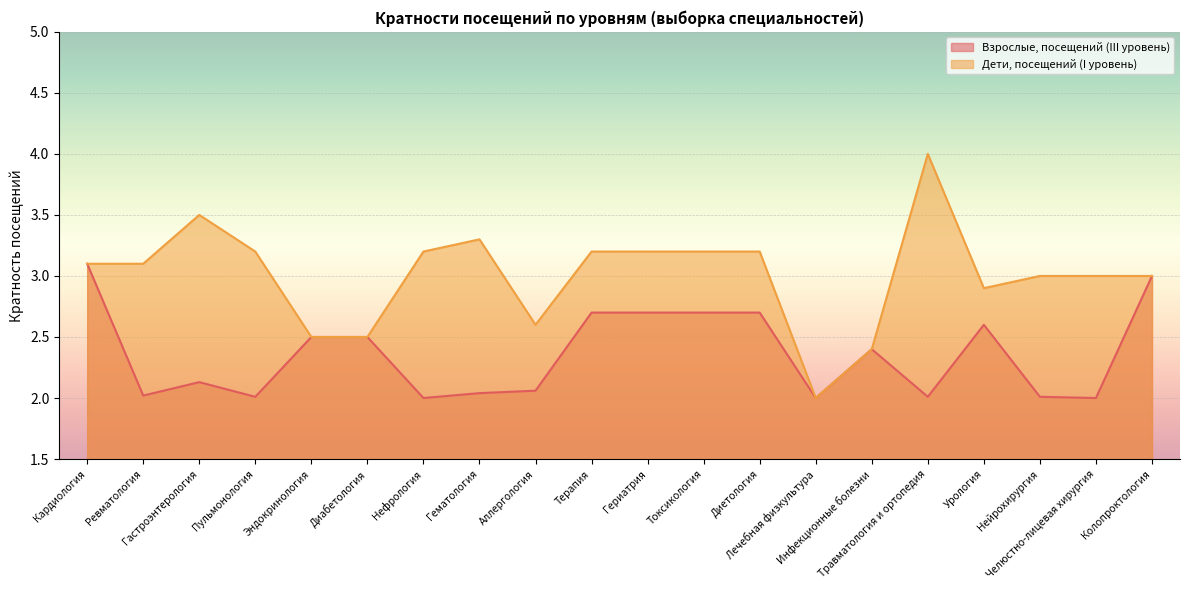

What is the lowest value of the Взрослые, посещений (III уровень) series?

2.0